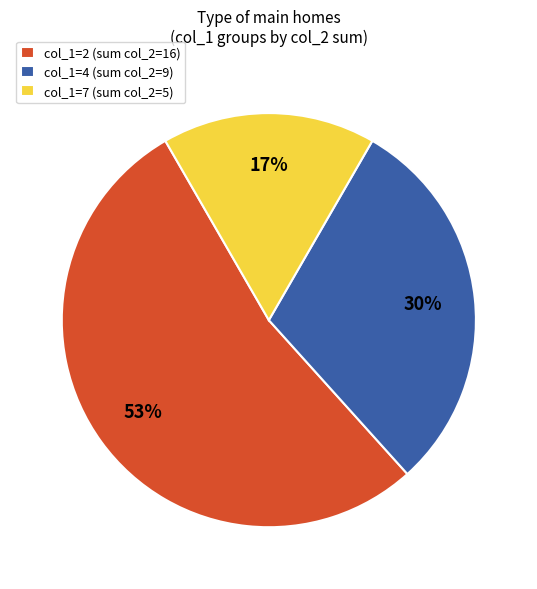

Is it true that col_1=7 (sum col_2=5) is 30% of the pie?

False